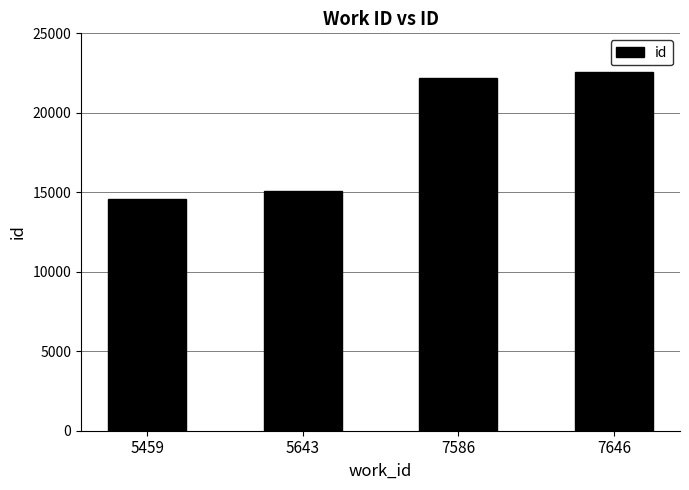

Count the number of categories in the chart.

4